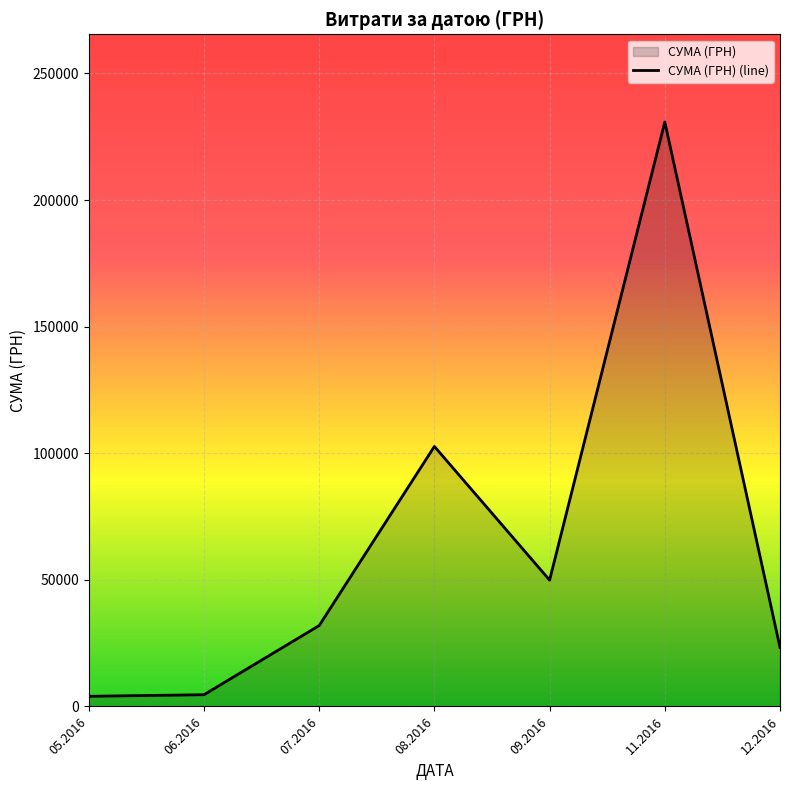

How many lines are shown in the chart?

1